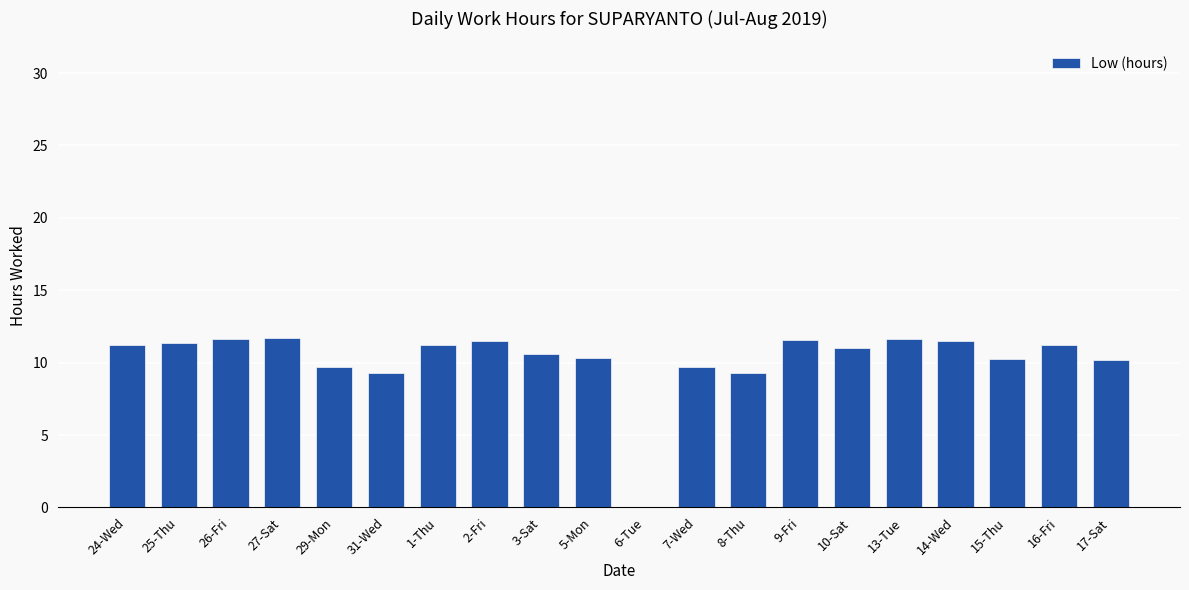

Is it true that the value at 2-Fri is 11.5?

True